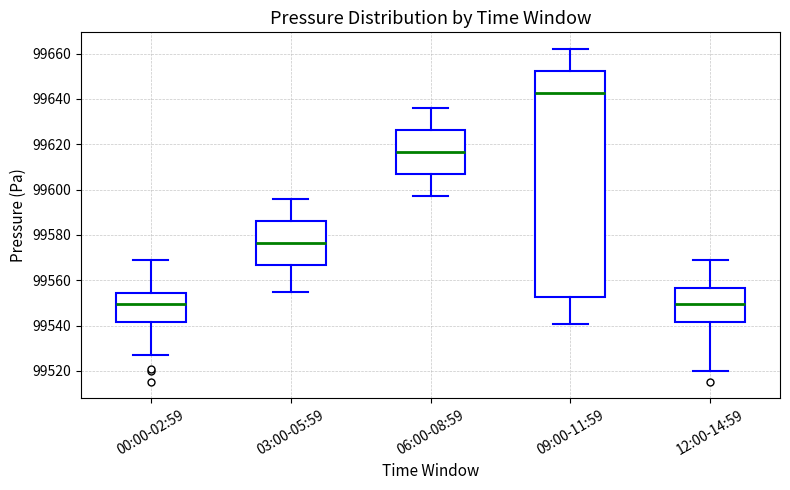

Where does the lower whisker of the box for 12:00-14:59 end on the y-axis? The values are not printed on the chart, so give them approximately, as read against the axis.

99520